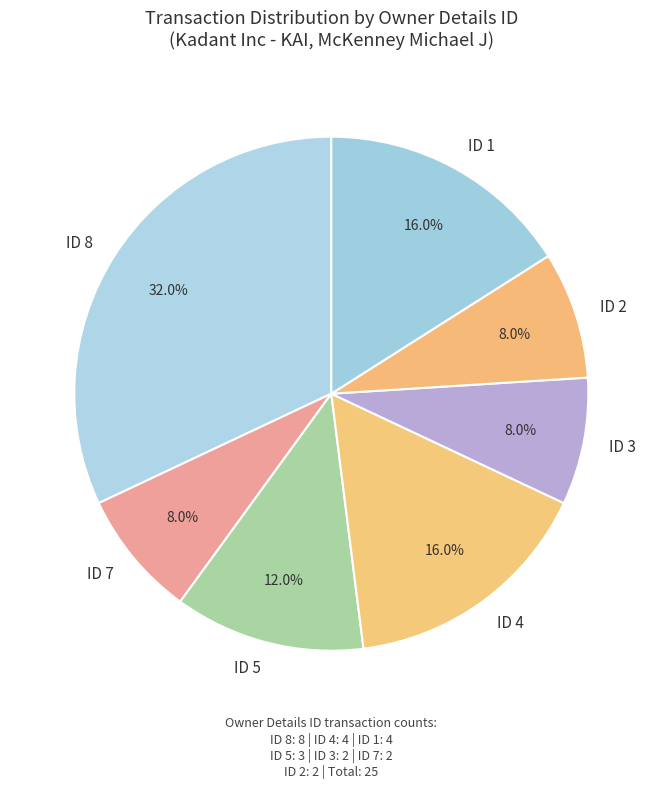

Is there any slice that represents more than half of the pie?

No